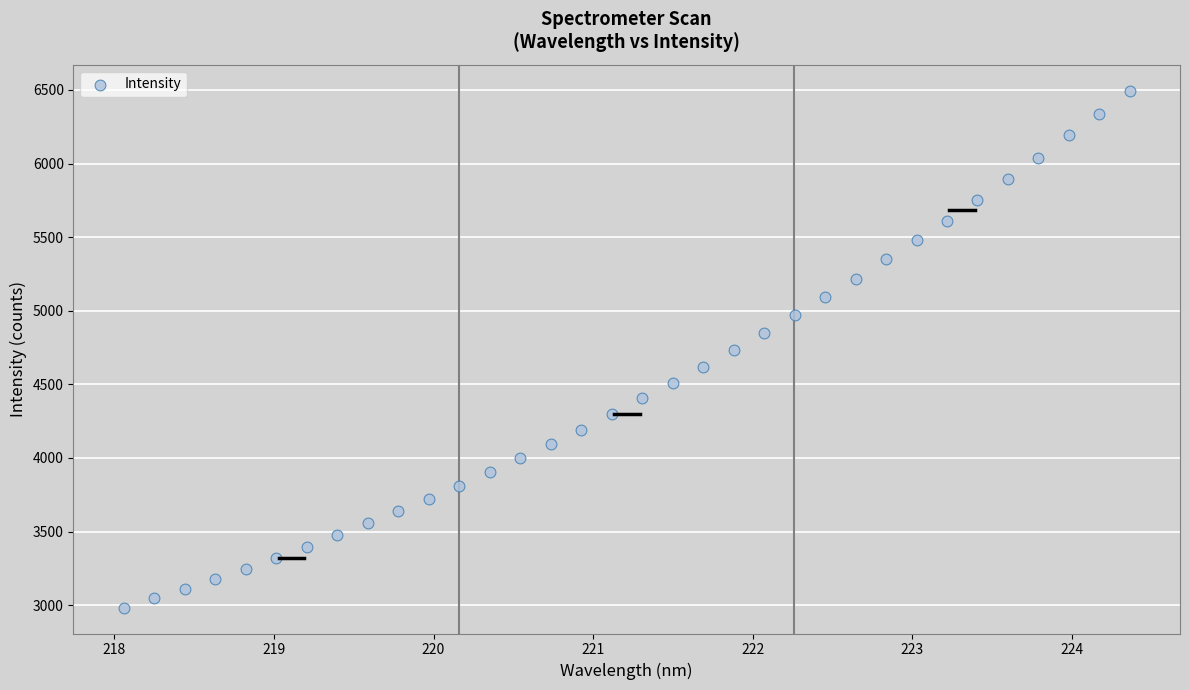

What is the range of X values (max minus min)?

6.3